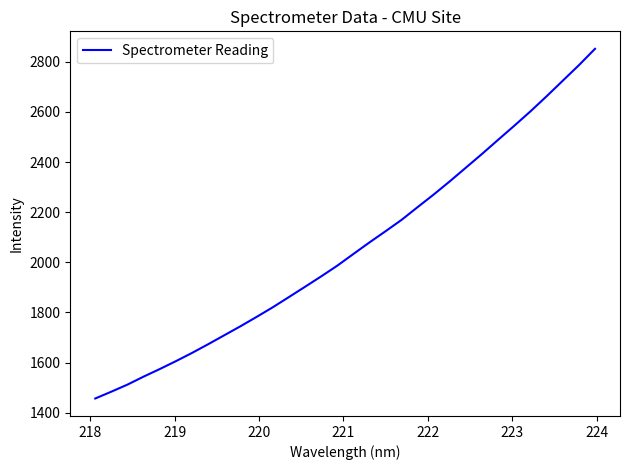

What is the greatest value displayed?

2852.0